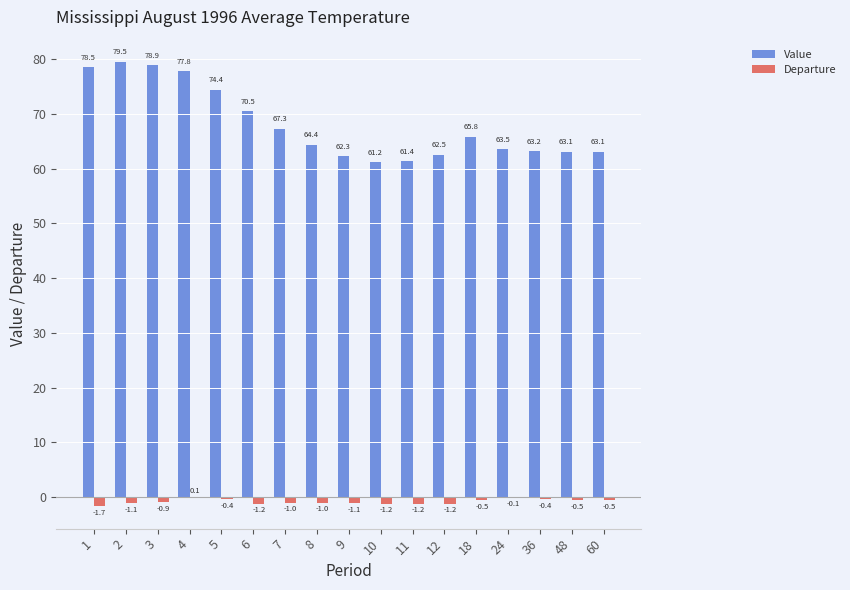

The value of Departure at 36 is -0.4. True or false?

True